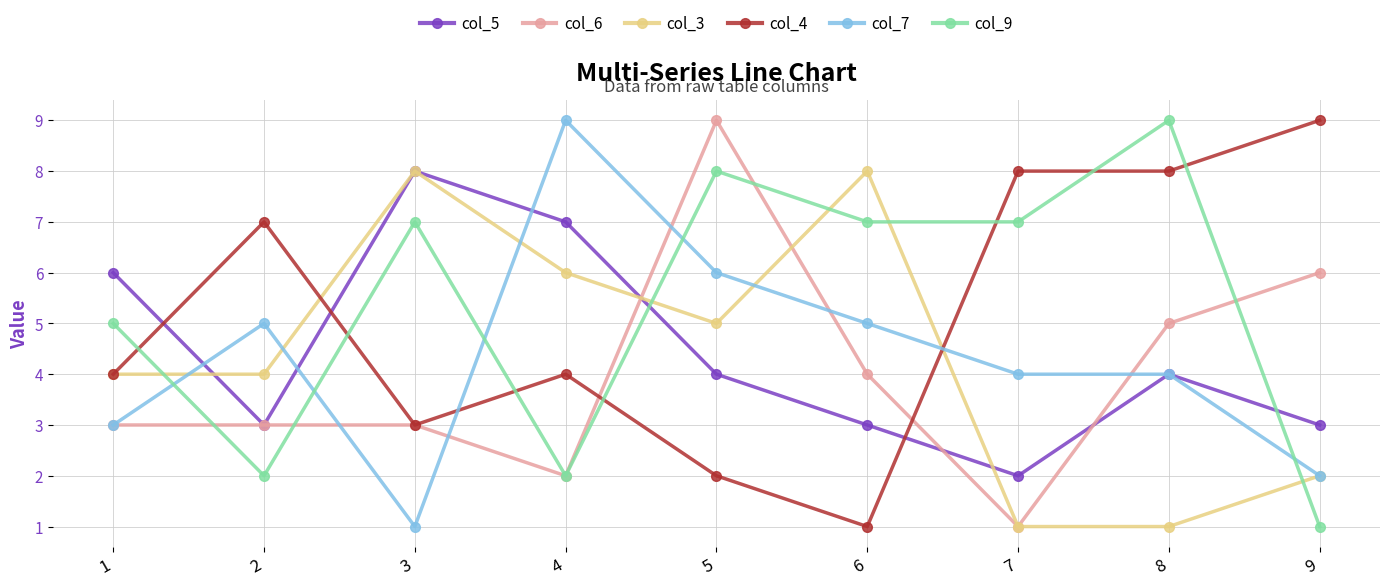

True or false: col_9 and col_4 cross at least once.

True